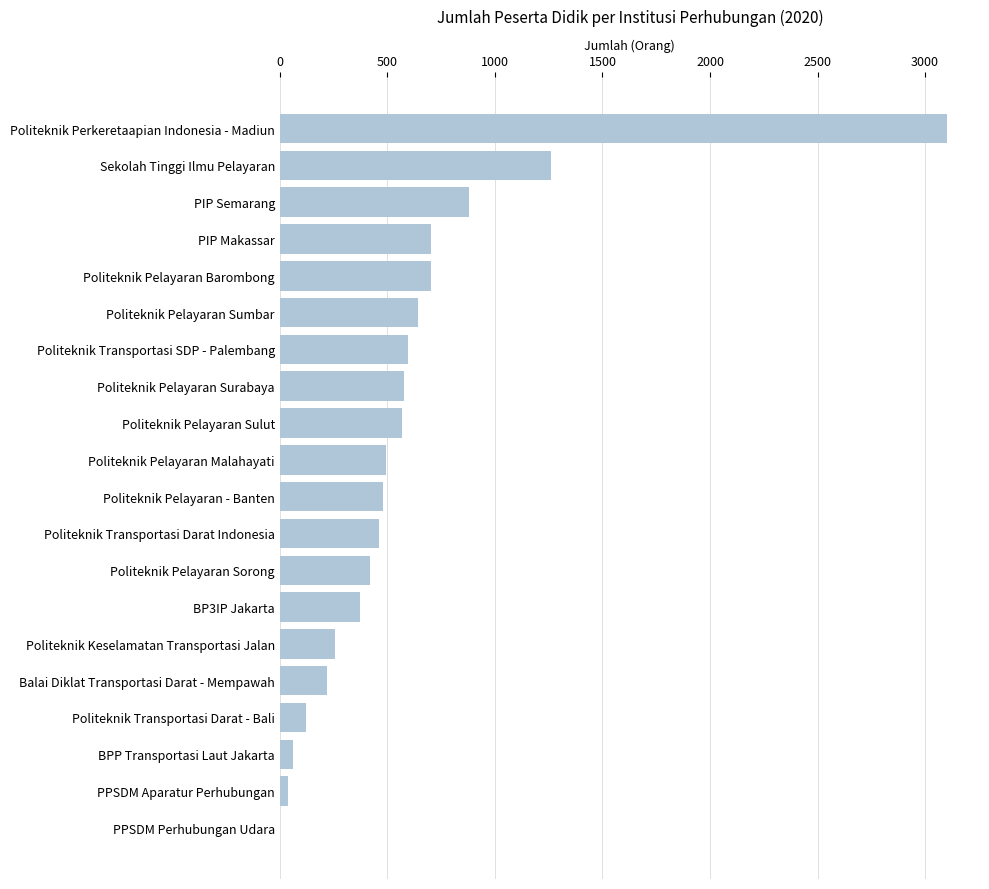

The value at Politeknik Pelayaran - Banten is 480. True or false?

True